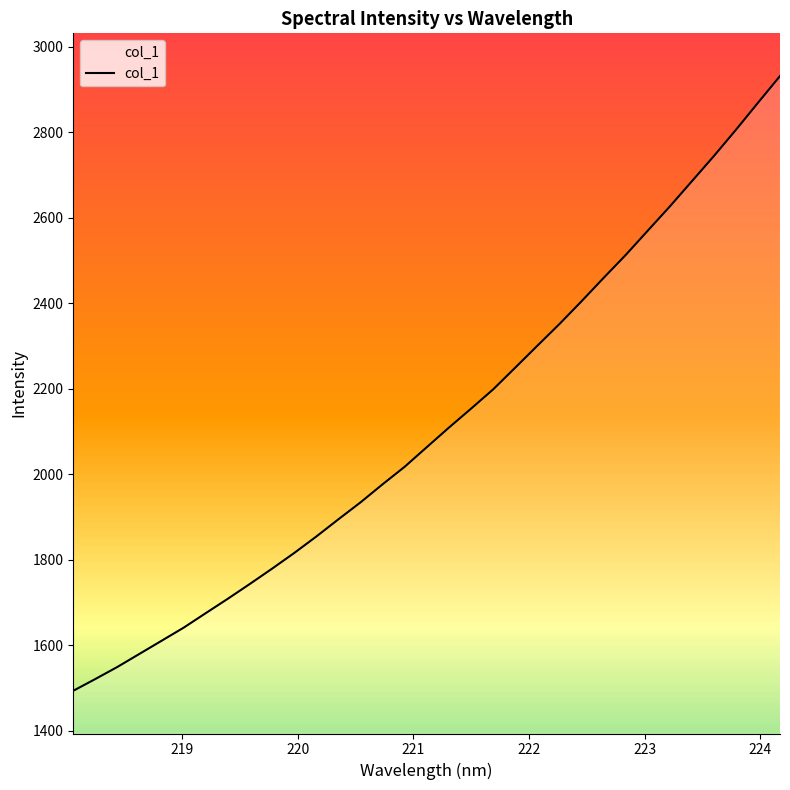

What is the highest value of the col_1 series?

2931.8